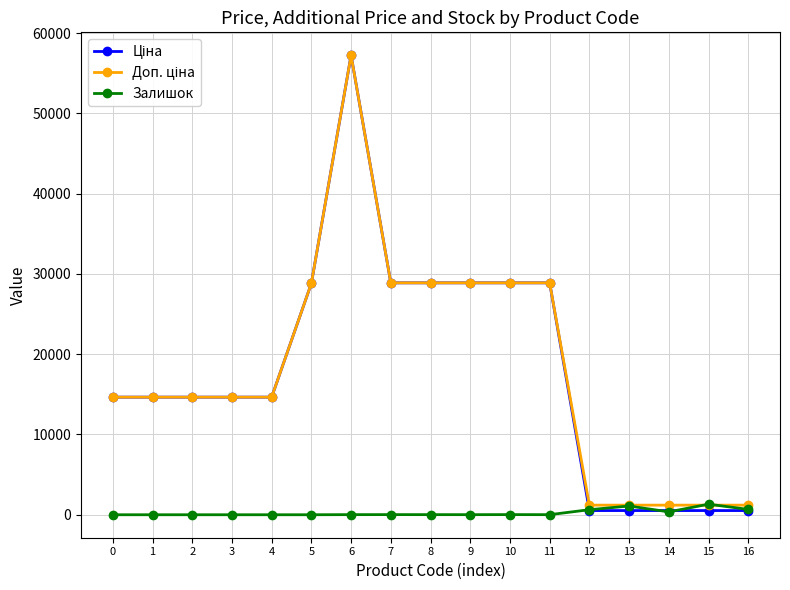

What is the difference between the highest and lowest values at 4?

14649.6